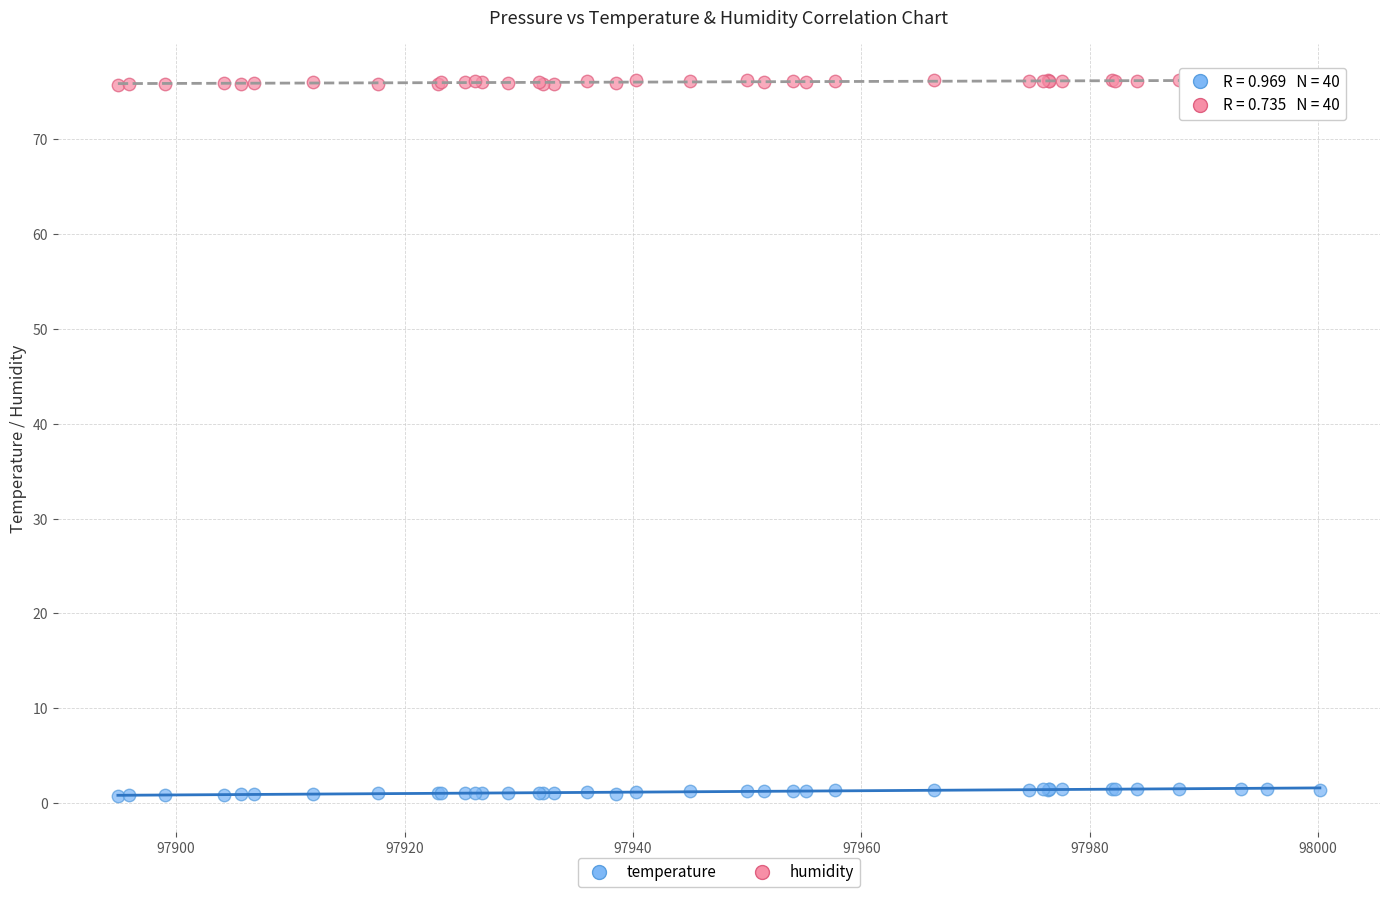

Which series reaches the maximum Y coordinate?

humidity